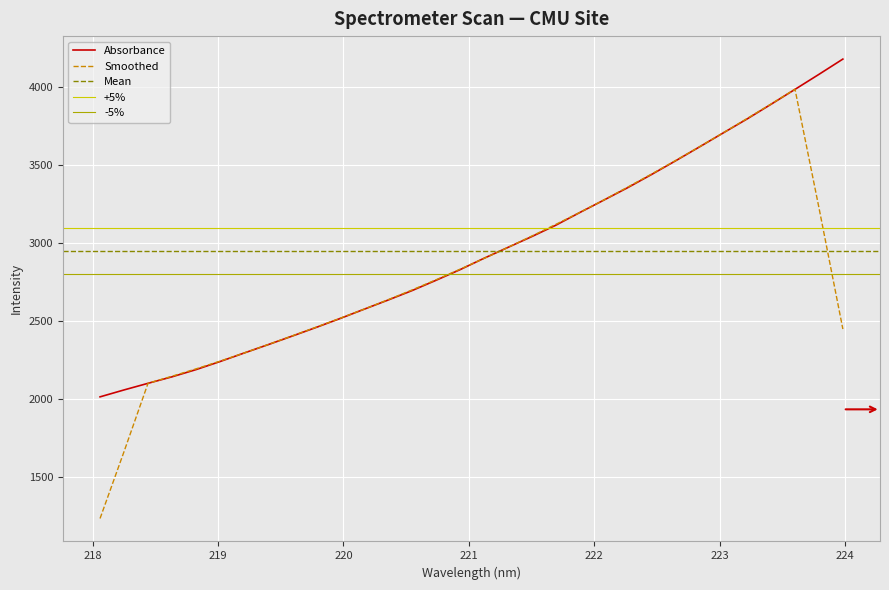

Which has a higher value, 220.5444 or 221.3083?

221.3083